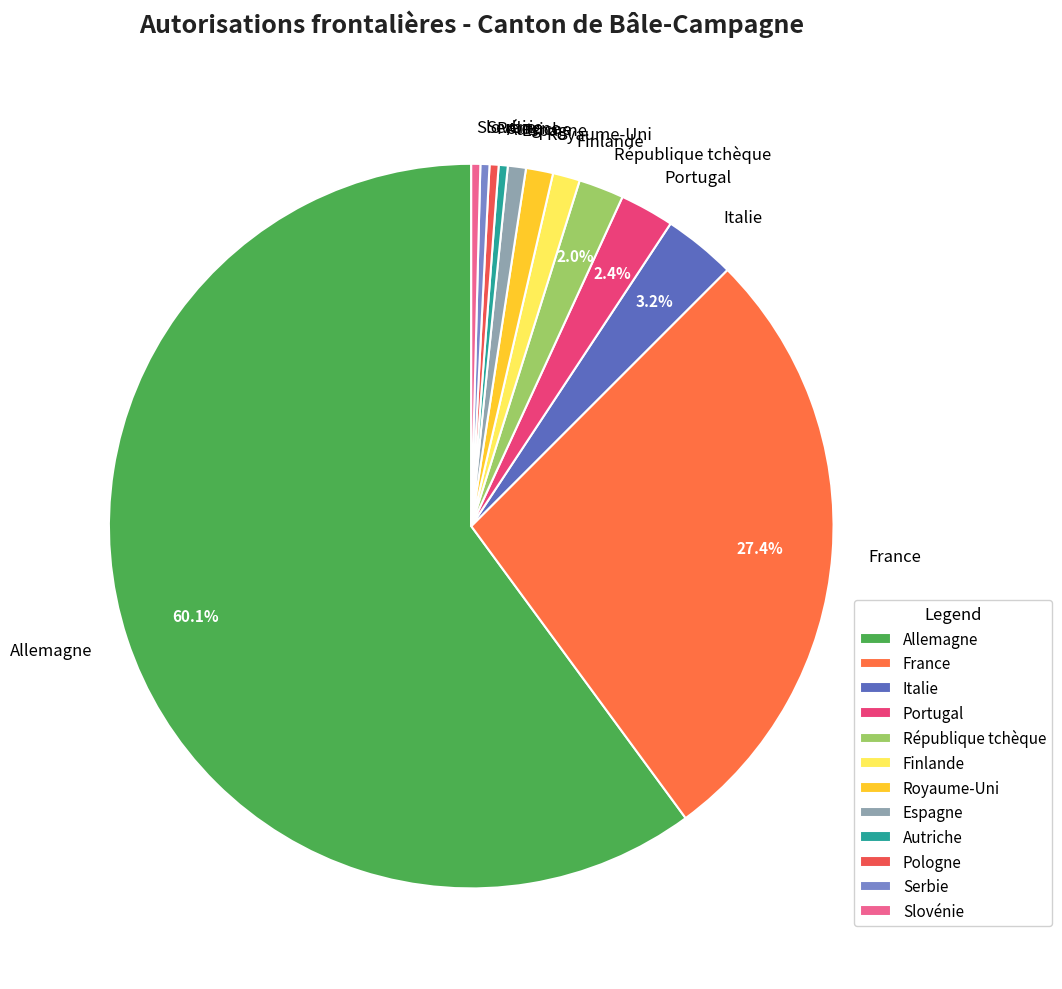

Do Italie and Allemagne together represent more than half of the pie?

Yes